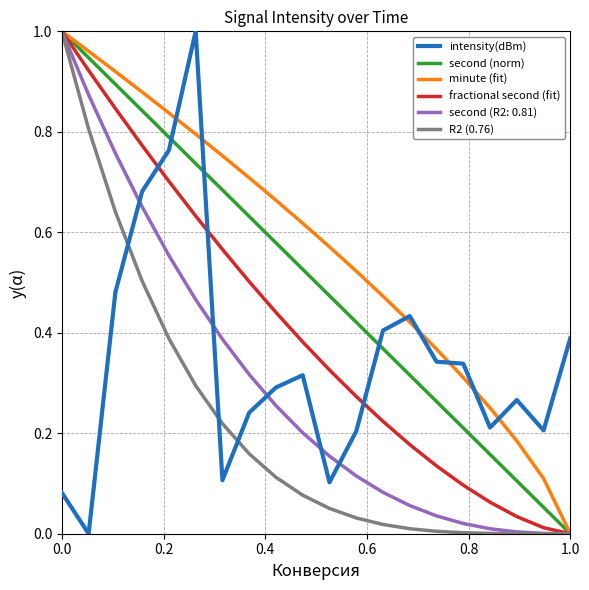

Which series has the largest total across all categories?

minute (fit)